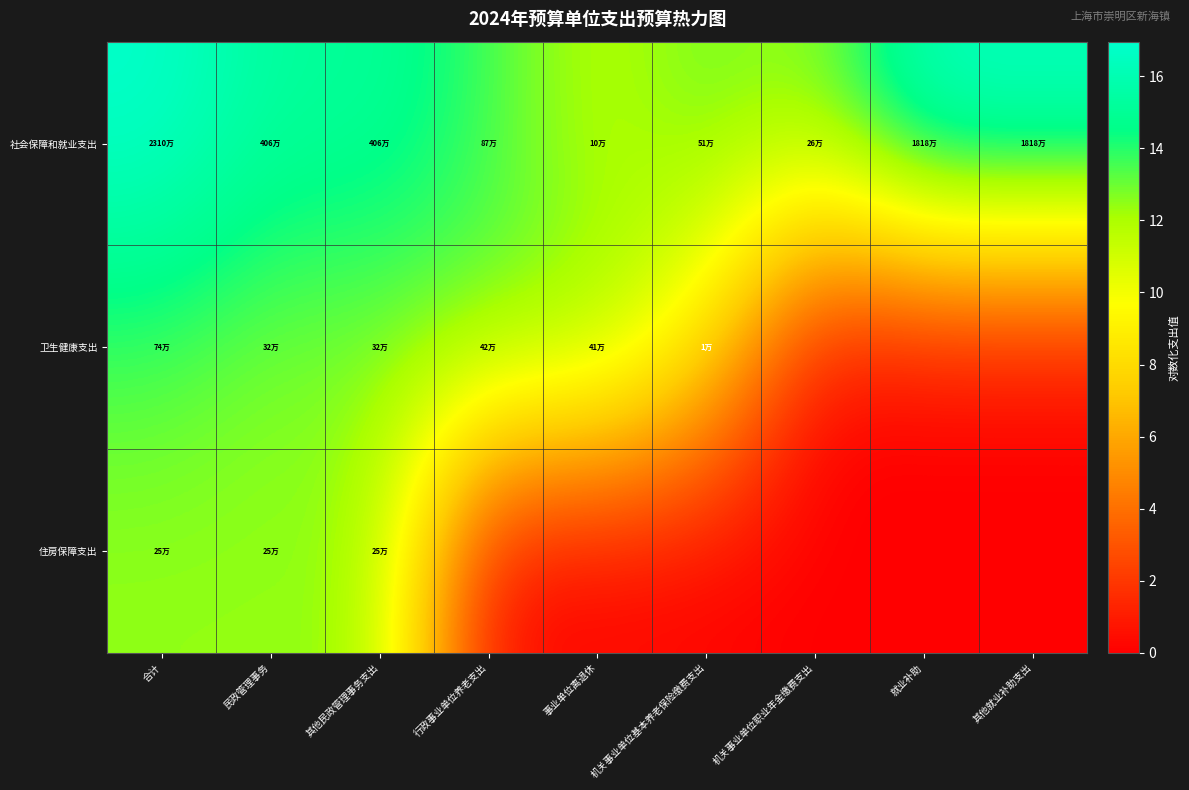

List the series in order of their peak value, lowest first.

住房保障支出, 卫生健康支出, 社会保障和就业支出